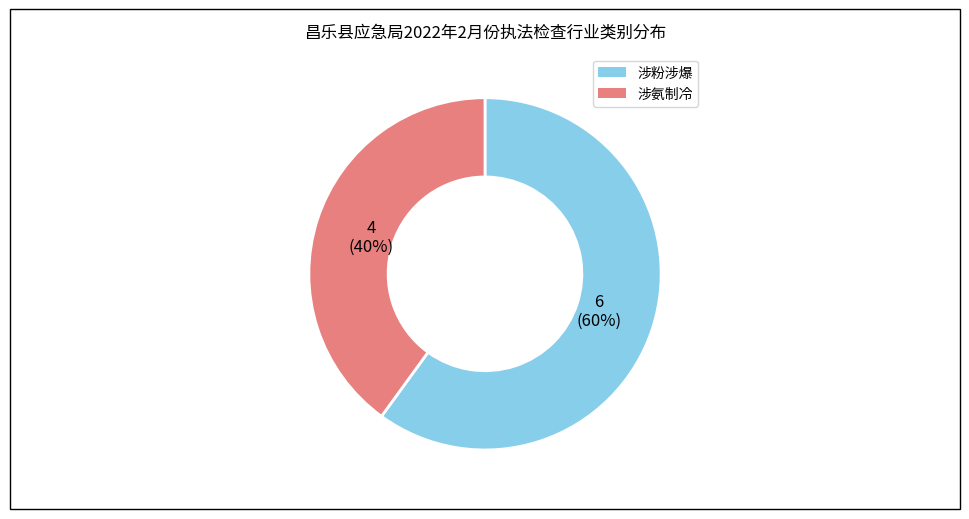

How many slices are in this pie chart?

2